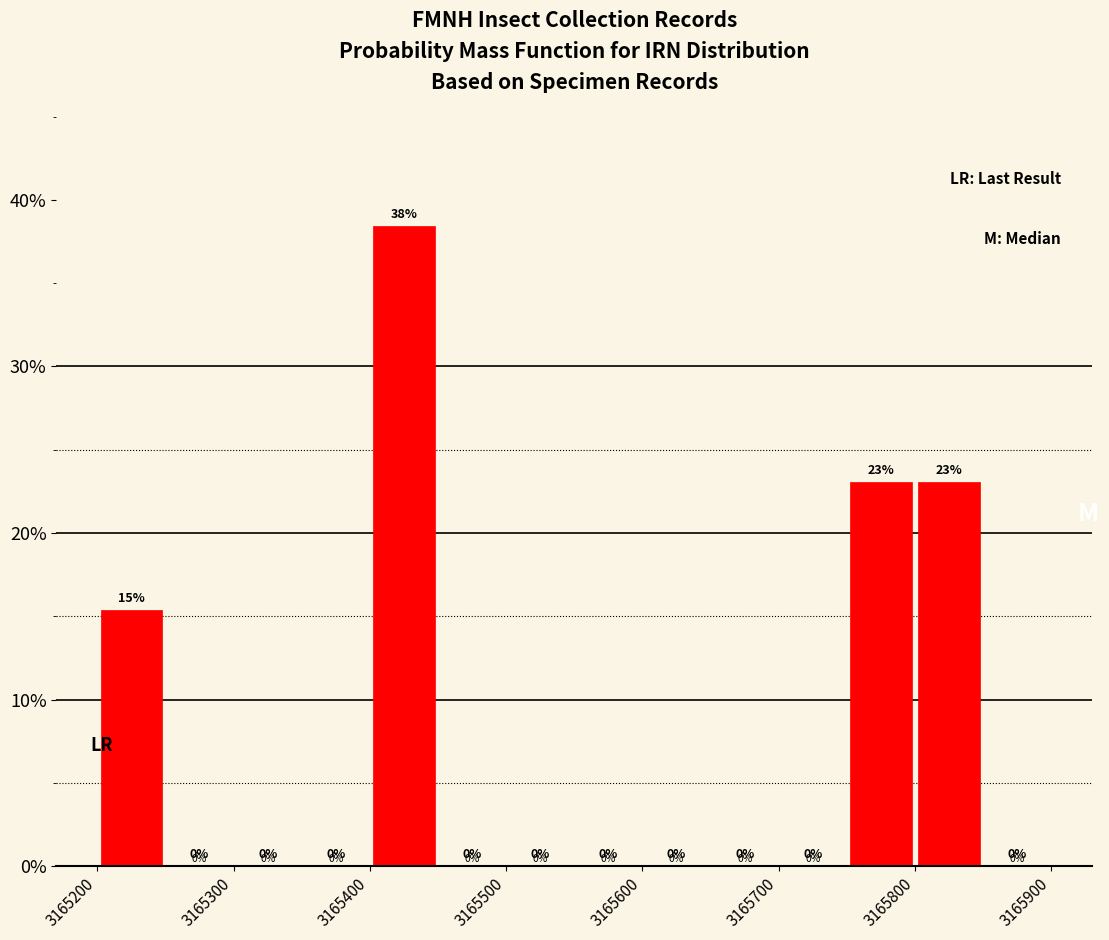

Which range on the x-axis has the tallest bar?

3165400 to 3165450